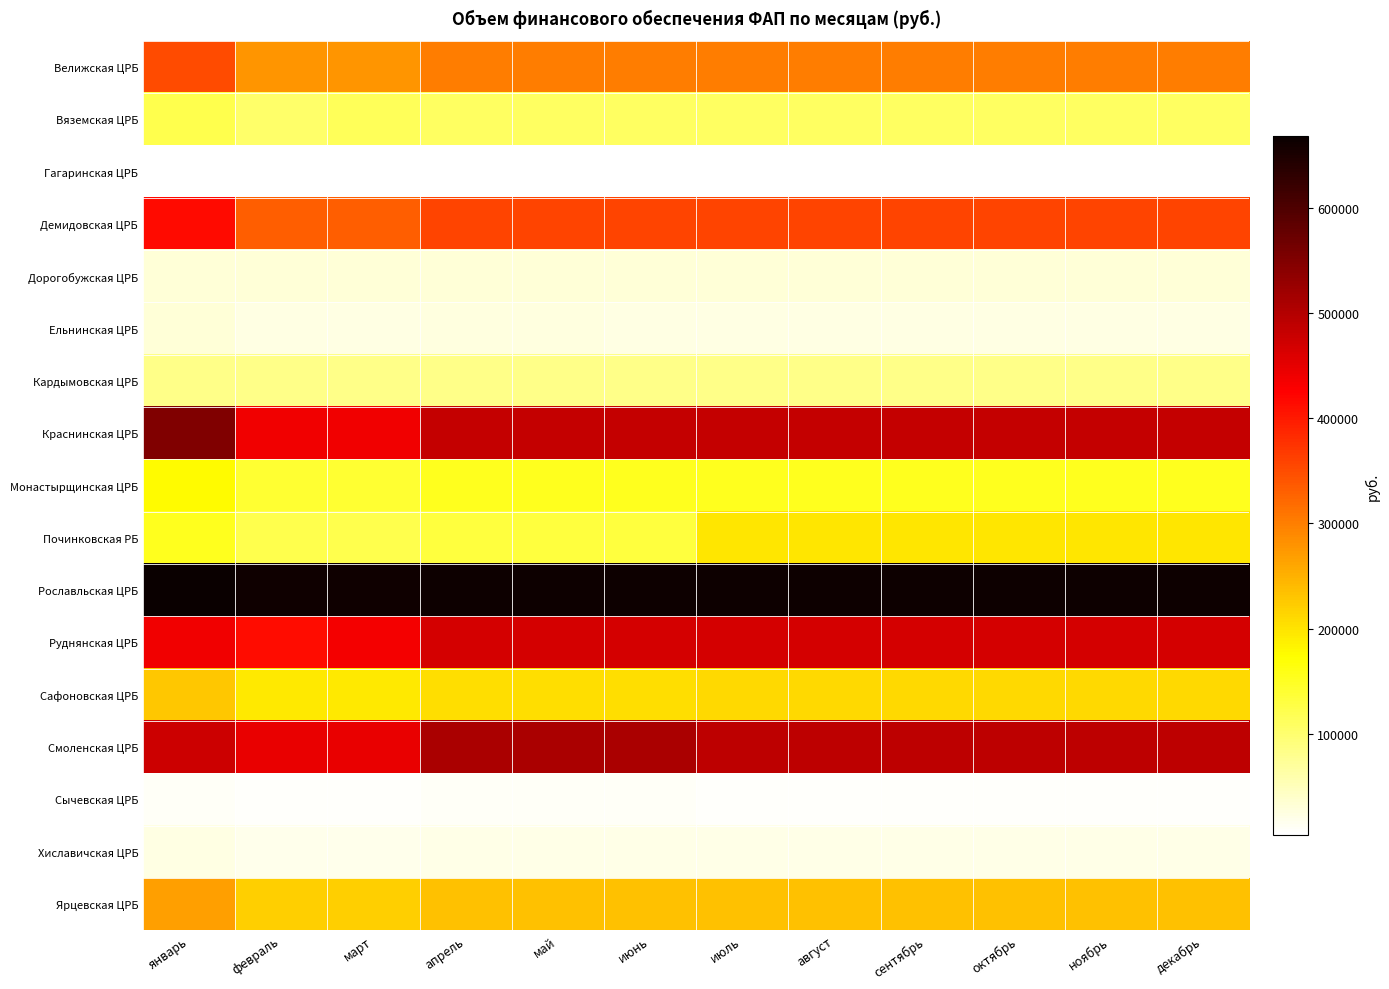

Reading left to right, list all the values displayed in this chart.

Велижская ЦРБ: январь=350441.7	февраль=277492.5	март=277492.5	апрель=301808.9	май=301808.9	июнь=301808.9	июль=301808.9	август=301808.9	сентябрь=301808.9	октябрь=301808.9	ноябрь=301808.9	декабрь=301808.9
Вяземская ЦРБ: январь=122359.7	февраль=104755.7	март=114359.0	апрель=109011.0	май=108399.0	июнь=108399.0	июль=108399.0	август=108399.0	сентябрь=108399.0	октябрь=108399.0	ноябрь=108399.0	декабрь=108398.7
Гагаринская ЦРБ: январь=4820.8	февраль=3979.9	март=3979.9	апрель=4108.0	май=4108.0	июнь=4108.0	июль=4108.0	август=4108.0	сентябрь=4108.0	октябрь=4108.0	ноябрь=4108.0	декабрь=4108.5
Демидовская ЦРБ: январь=414486.5	февраль=331174.6	март=331174.6	апрель=358945.2	май=358945.2	июнь=358945.2	июль=358945.2	август=358945.2	сентябрь=358945.2	октябрь=358945.2	ноябрь=358945.2	декабрь=358945.3
Дорогобужская ЦРБ: январь=32219.3	февраль=31316.7	март=31316.7	апрель=31617.6	май=31617.6	июнь=31617.6	июль=31617.6	август=31617.6	сентябрь=31617.6	октябрь=31617.6	ноябрь=31617.6	декабрь=31617.6
Ельнинская ЦРБ: январь=30918.8	февраль=24518.6	март=24518.6	апрель=26652.0	май=26652.0	июнь=24735.0	июль=24735.0	август=24735.0	сентябрь=24735.0	октябрь=24735.0	ноябрь=24735.0	декабрь=24735.0
Кардымовская ЦРБ: январь=83173.5	февраль=83173.5	март=83173.5	апрель=83173.5	май=83173.5	июнь=83173.5	июль=83173.5	август=83173.5	сентябрь=83173.5	октябрь=83173.5	ноябрь=83173.5	декабрь=83173.5
Краснинская ЦРБ: январь=550544.9	февраль=437826.8	март=437826.8	апрель=482183.0	май=482183.0	июнь=482183.0	июль=482183.0	август=482183.0	сентябрь=482183.0	октябрь=482183.0	ноябрь=482183.0	декабрь=482186.5
Монастырщинская ЦРБ: январь=177244.6	февраль=140626.2	март=140626.2	апрель=152832.3	май=152832.3	июнь=152832.3	июль=152832.3	август=152832.3	сентябрь=152832.3	октябрь=152832.3	ноябрь=152832.3	декабрь=152832.4
Починковская РБ: январь=152312.7	февраль=122568.5	март=122568.5	апрель=132483.2	май=132483.2	июнь=132483.2	июль=197000.8	август=197000.8	сентябрь=197000.8	октябрь=197000.8	ноябрь=197000.8	декабрь=197000.8
Рославльская ЦРБ: январь=668168.8	февраль=661997.6	март=661997.6	апрель=664054.7	май=664054.7	июнь=664054.7	июль=664054.7	август=664054.7	сентябрь=664054.7	октябрь=664054.7	ноябрь=664054.7	декабрь=664054.6
Руднянская ЦРБ: январь=438458.2	февраль=413147.3	март=437063.3	апрель=468353.2	май=468353.2	июнь=468353.2	июль=468353.2	август=468353.2	сентябрь=468353.2	октябрь=468353.2	ноябрь=468353.2	декабрь=468351.2
Сафоновская ЦРБ: январь=227471.5	февраль=194421.9	март=194421.9	апрель=205438.4	май=205438.4	июнь=205438.4	июль=209110.6	август=209110.6	сентябрь=209110.6	октябрь=209110.6	ноябрь=209110.6	декабрь=209110.6
Смоленская ЦРБ: январь=476034.8	февраль=445298.5	март=445298.5	апрель=508165.0	май=508165.0	июнь=508165.0	июль=490624.2	август=490624.2	сентябрь=490624.2	октябрь=490624.2	ноябрь=490624.2	декабрь=490624.2
Сычевская ЦРБ: январь=10535.9	февраль=8802.5	март=8802.5	апрель=9380.3	май=9380.3	июнь=9380.3	июль=8904.5	август=8904.5	сентябрь=8904.5	октябрь=8904.5	ноябрь=8904.5	декабрь=8904.5
Хиславичская ЦРБ: январь=22994.8	февраль=19038.4	март=19038.4	апрель=20357.2	май=20357.2	июнь=20357.2	июль=20357.2	август=20357.2	сентябрь=20357.2	октябрь=20357.2	ноябрь=20357.2	декабрь=20357.1
Ярцевская ЦРБ: январь=266980.0	февраль=221243.9	март=221243.9	апрель=233961.0	май=233961.0	июнь=233961.0	июль=233961.0	август=233961.0	сентябрь=233961.0	октябрь=233961.0	ноябрь=233961.0	декабрь=233958.3